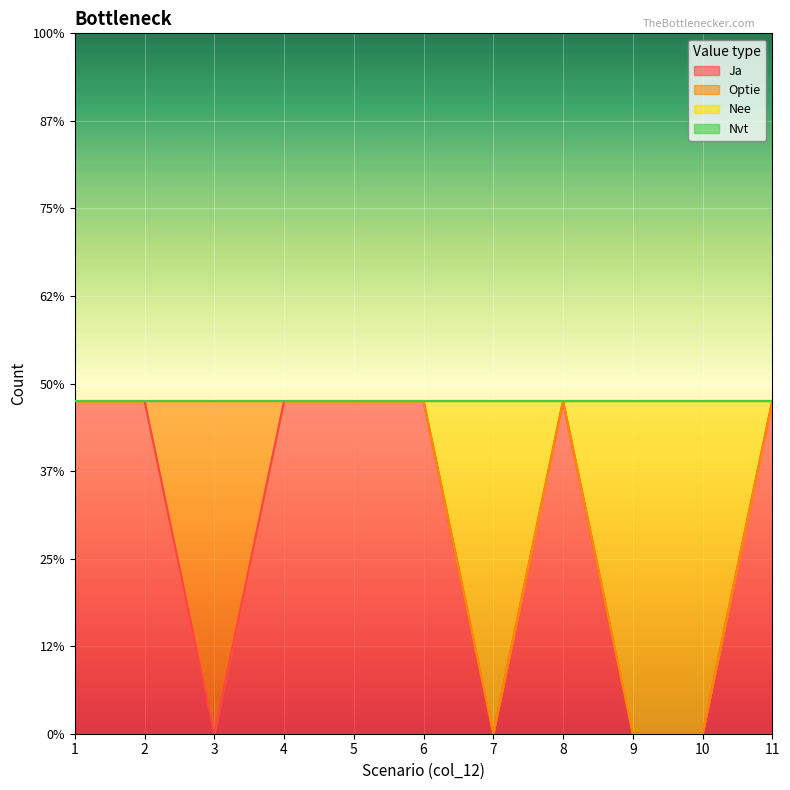

At which category is the sum across all series the highest?

1